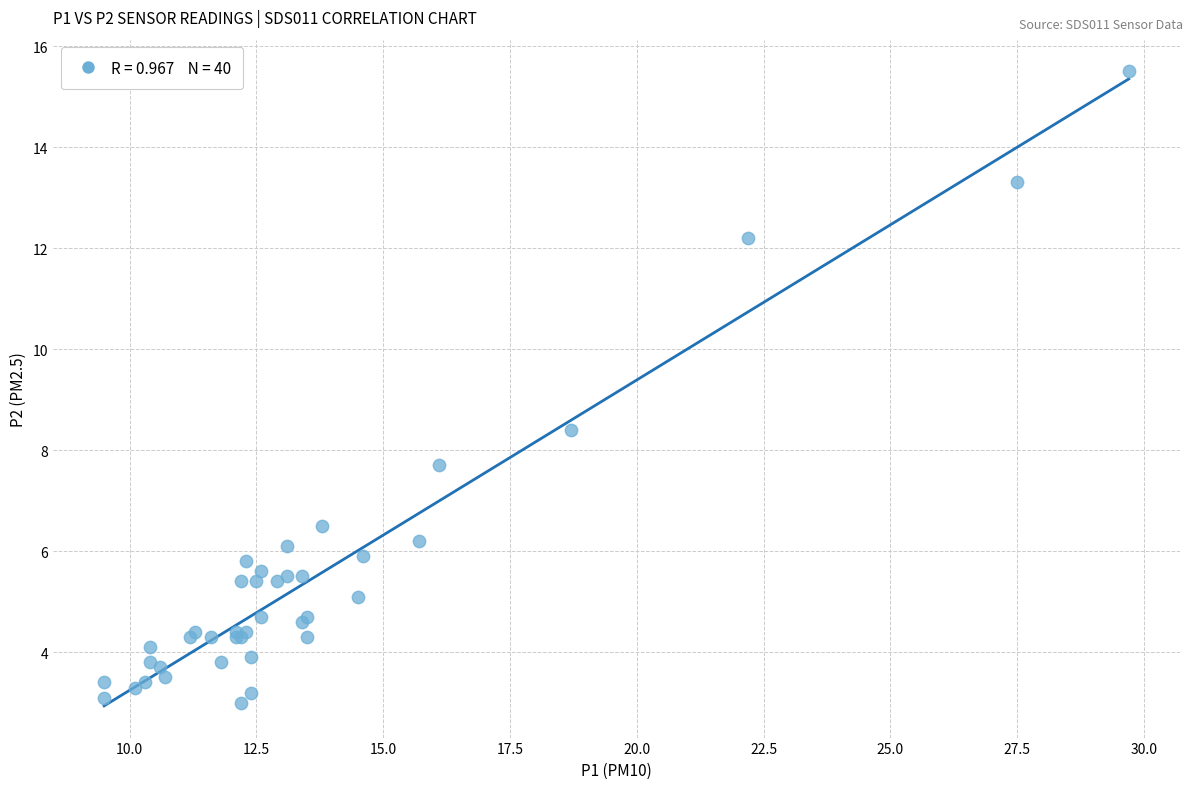

What Y value in the scatter plot is closest to 9?

8.4